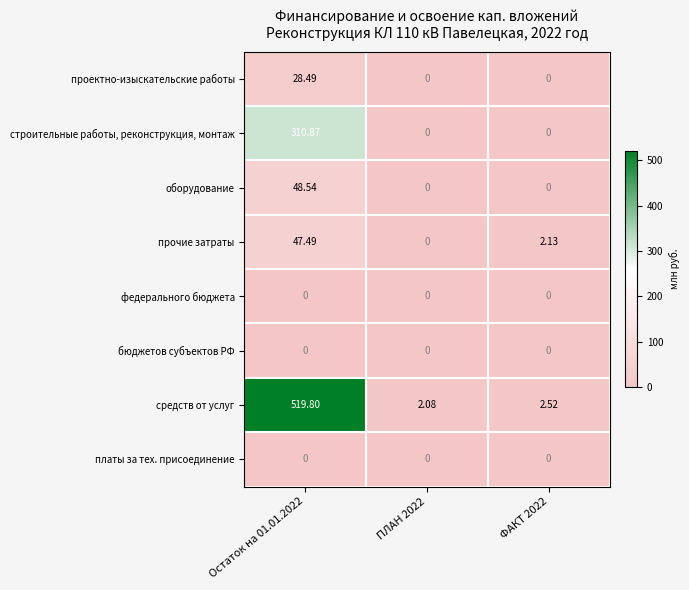

Which series changed the most between ПЛАН 2022 and ФАКТ 2022?

прочие затраты